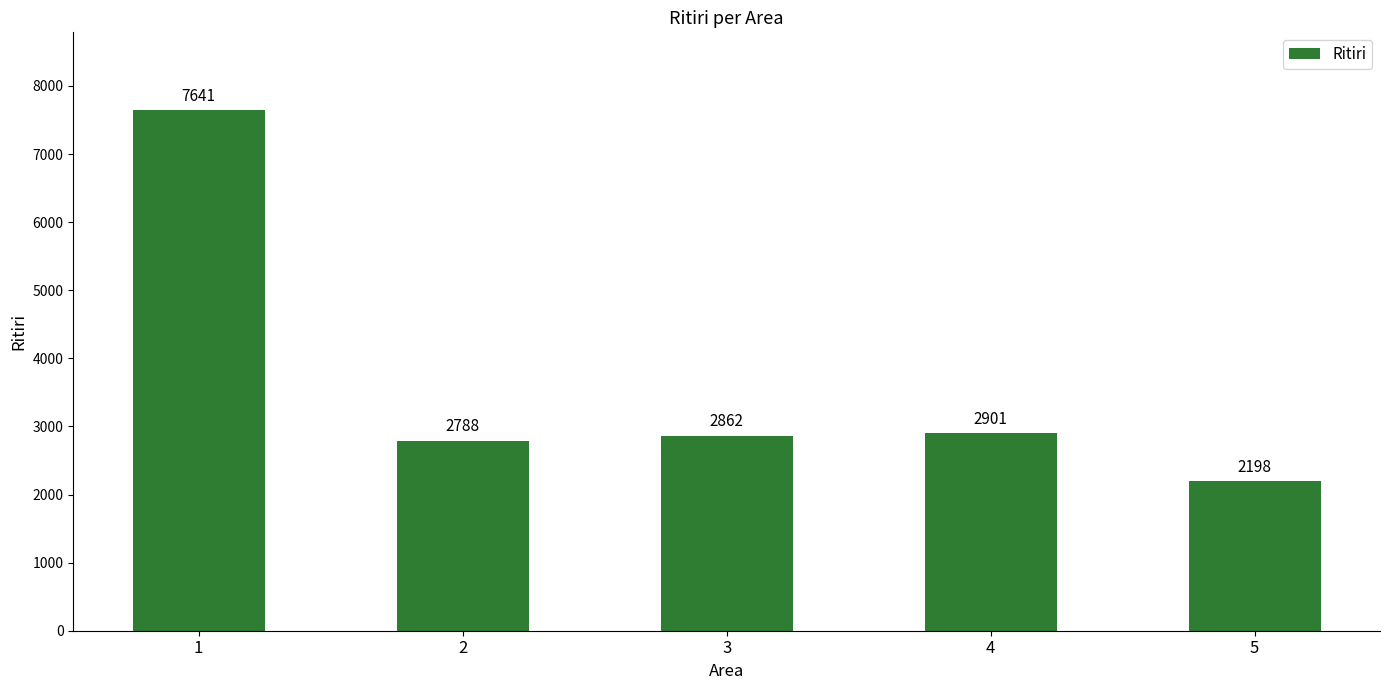

Reading left to right, what are all the values shown in this chart?

7641	2788	2862	2901	2198